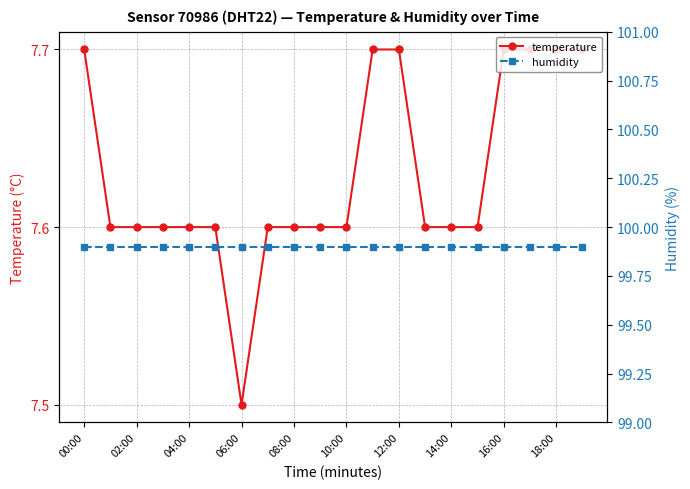

What is the value of the temperature point at the 7th from the left?

7.5